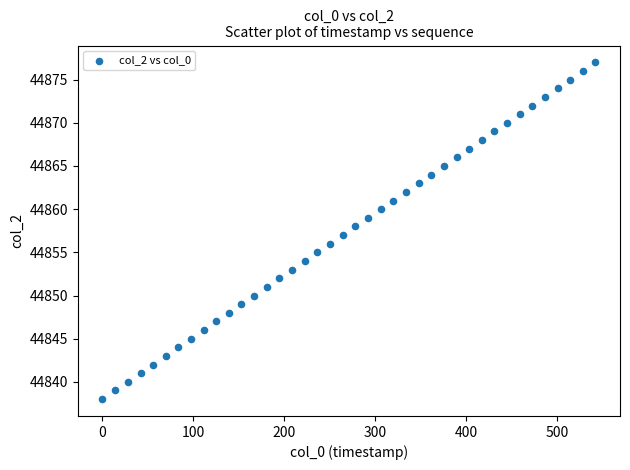

What is the range of Y values (max minus min)?

39